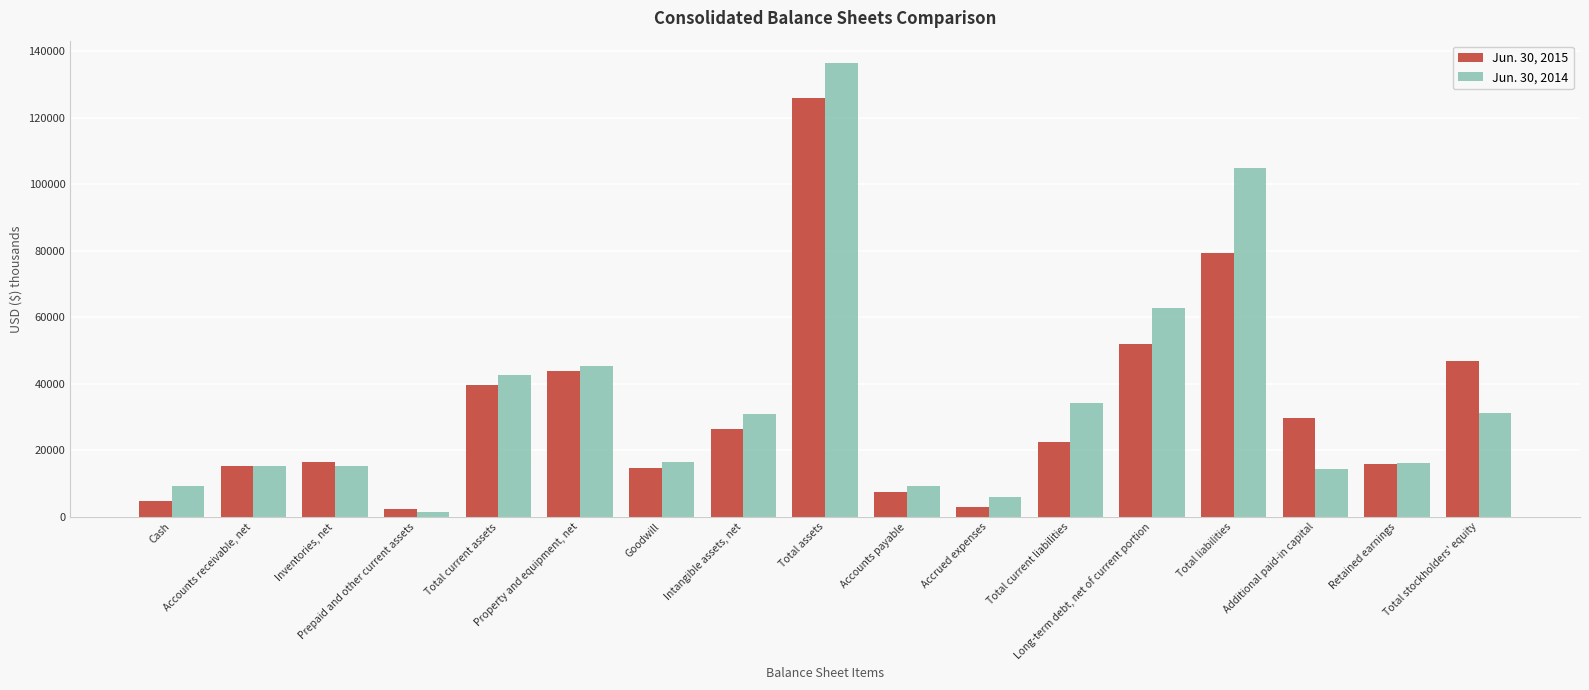

What is the maximum value for Jun. 30, 2015?

126023